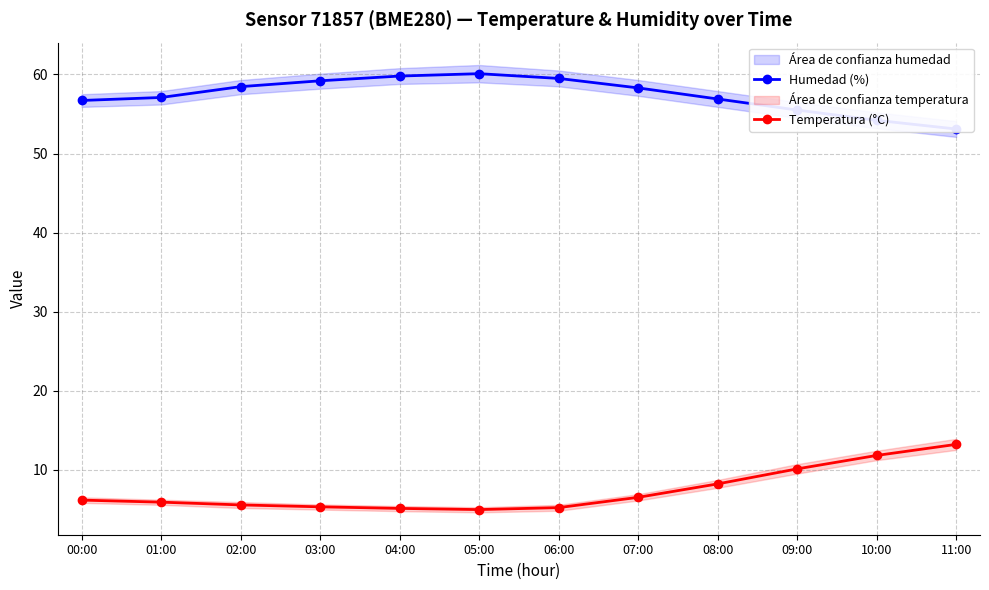

The Humedad (%) series shows 100.7 at 05:00. True or false?

False